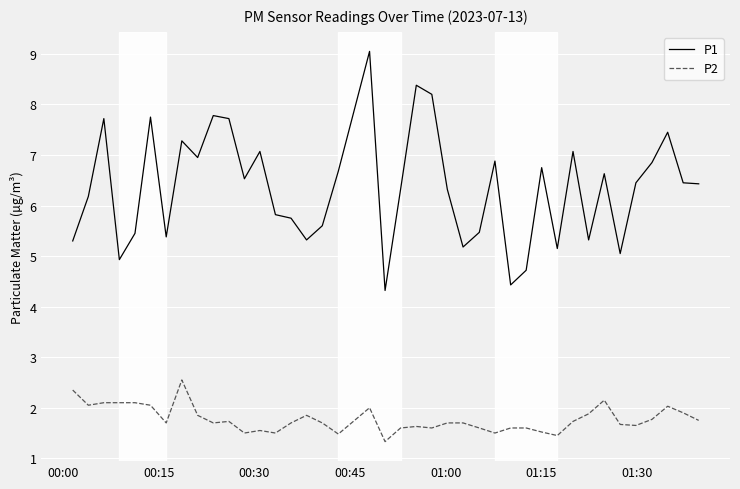

True or false: P2 and P1 cross at least once.

False